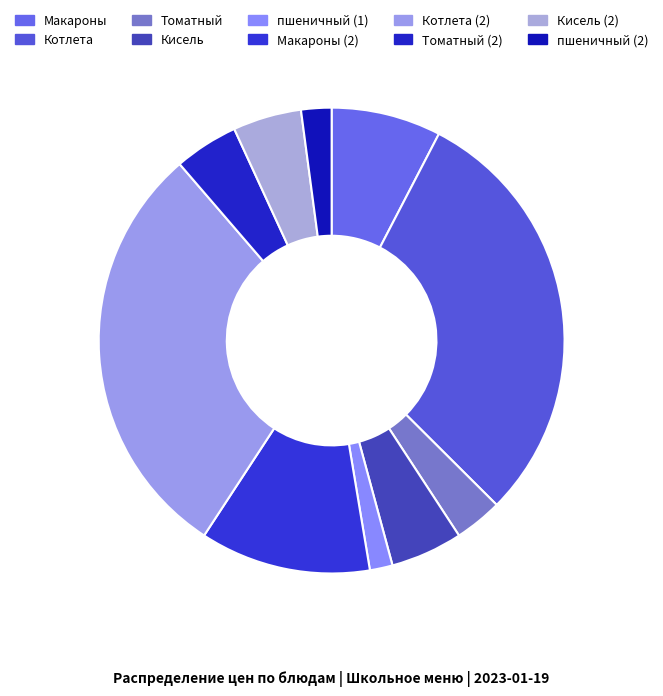

Count the number of slices in the pie.

10